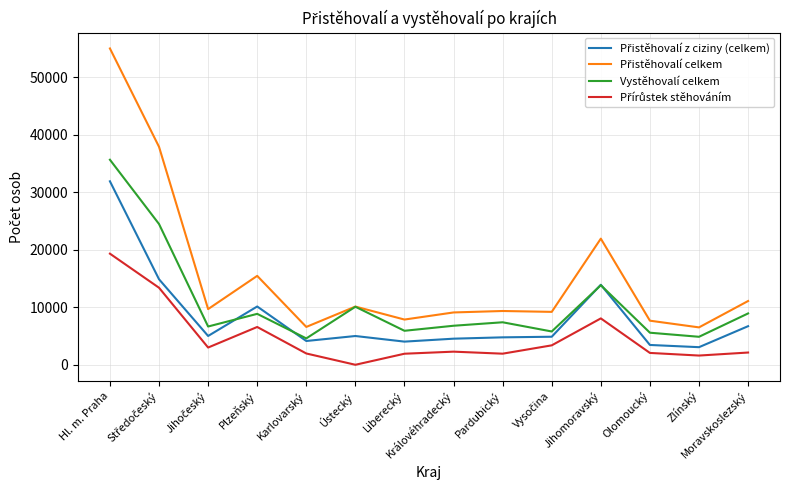

What is the maximum value for Vystěhovalí celkem?

35634